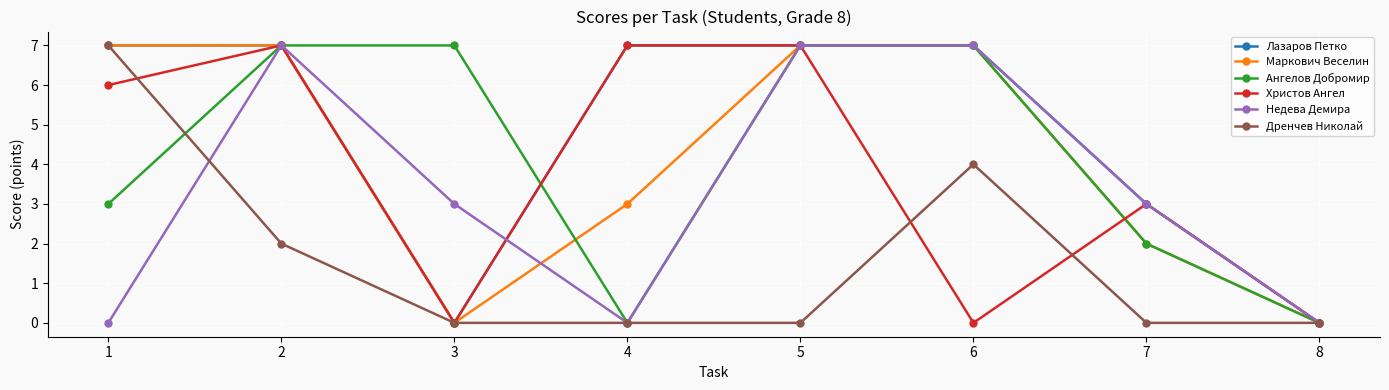

What is the difference between the highest and lowest values at 5?

7